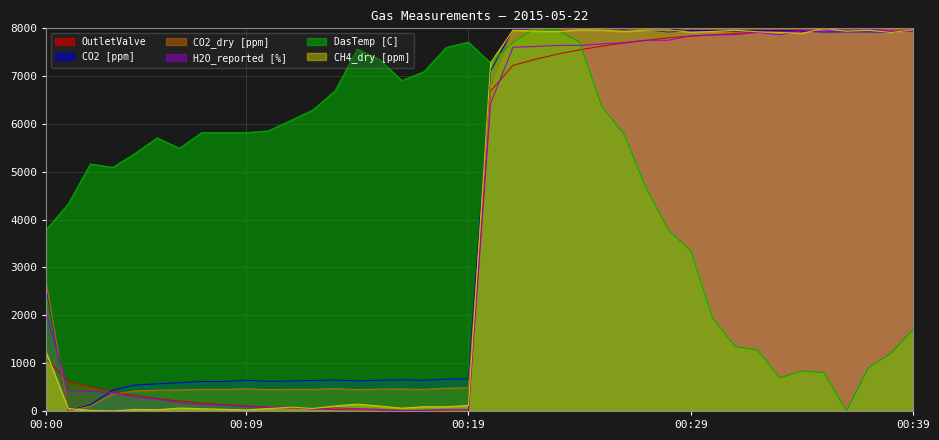

At which label does CO2 [ppm] reach its peak?

2015-05-22 00:23:00